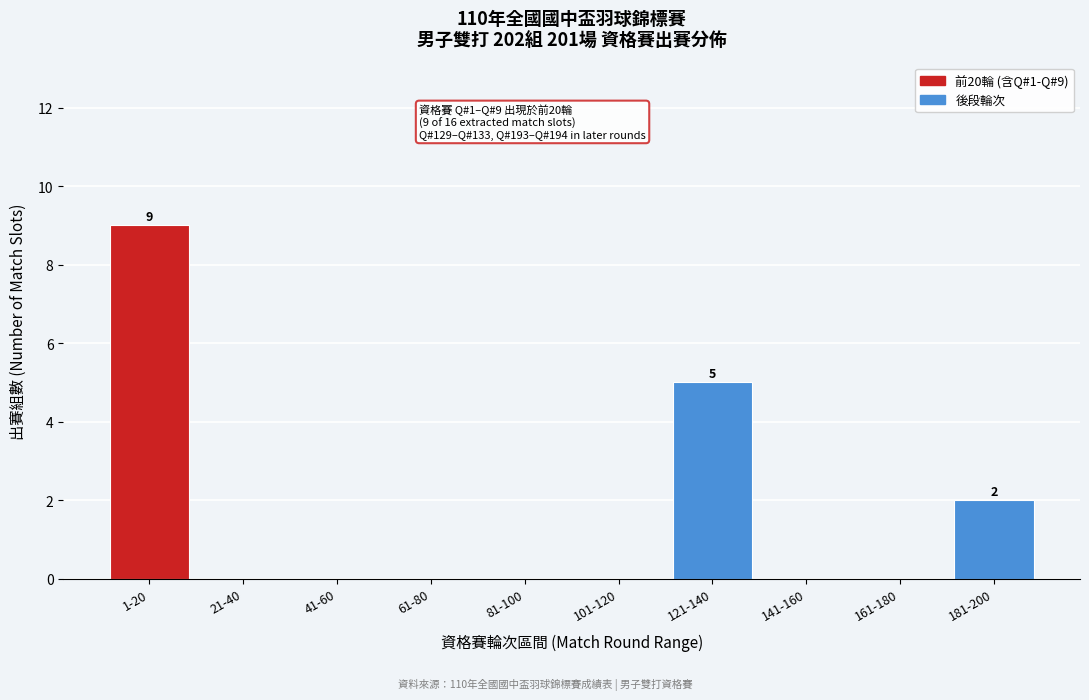

Reading left to right, list all the values displayed in this chart.

1-20=9	21-40=0	41-60=0	61-80=0	81-100=0	101-120=0	121-140=5	141-160=0	161-180=0	181-200=2